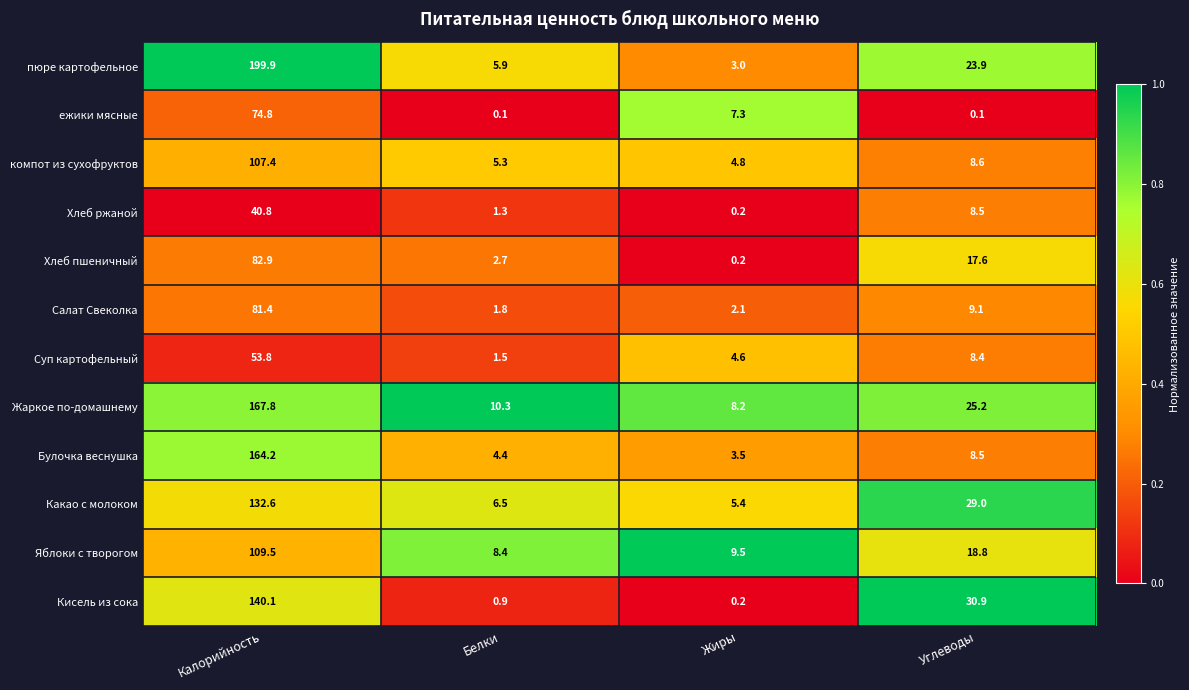

What is the maximum value for Хлеб ржаной?

40.8